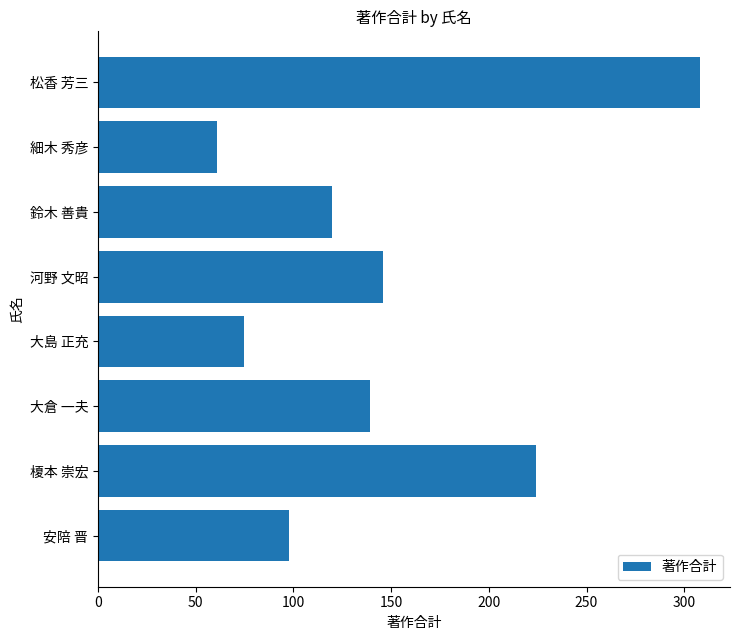

Count the number of categories in the chart.

8